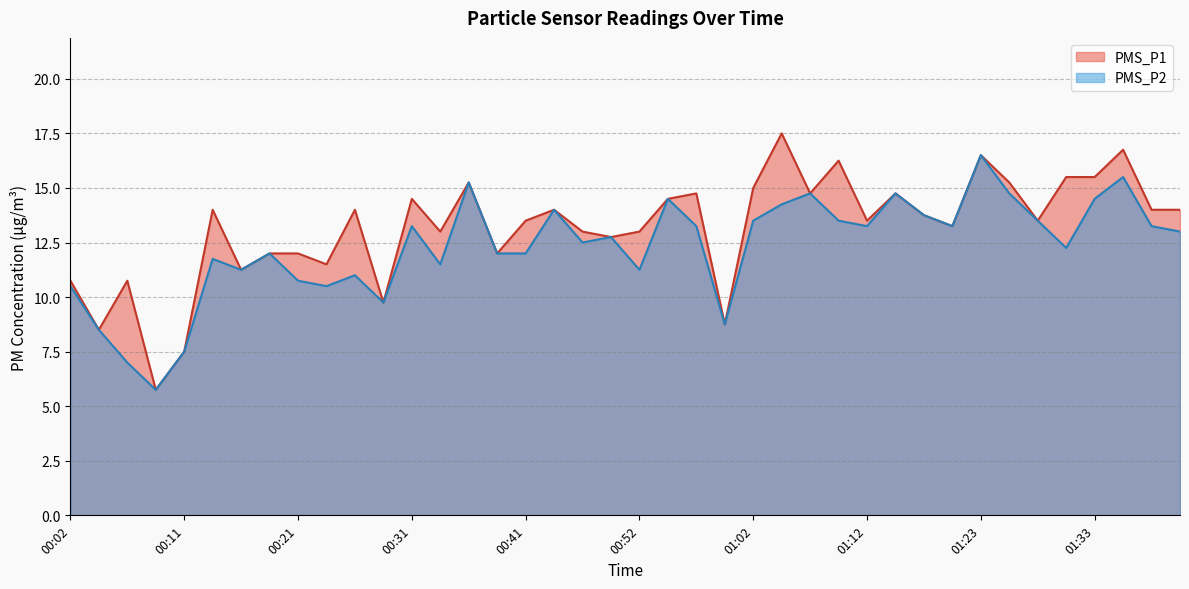

What is the greatest value displayed?

17.5